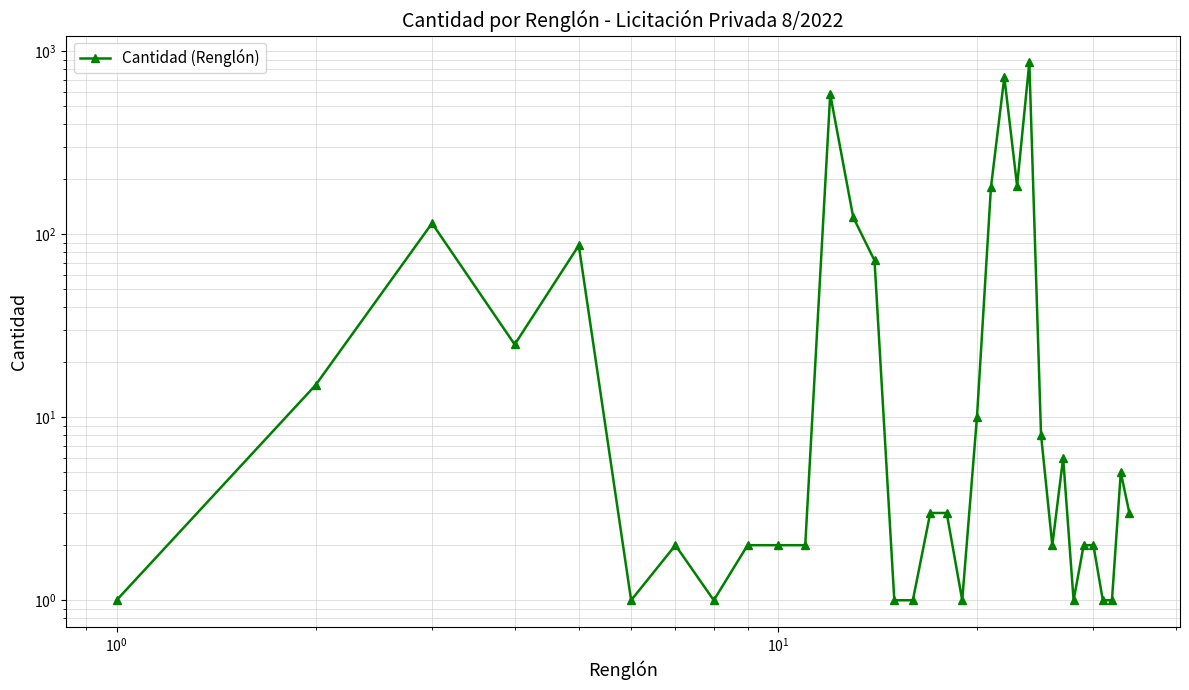

How many data points are less than 3?

16